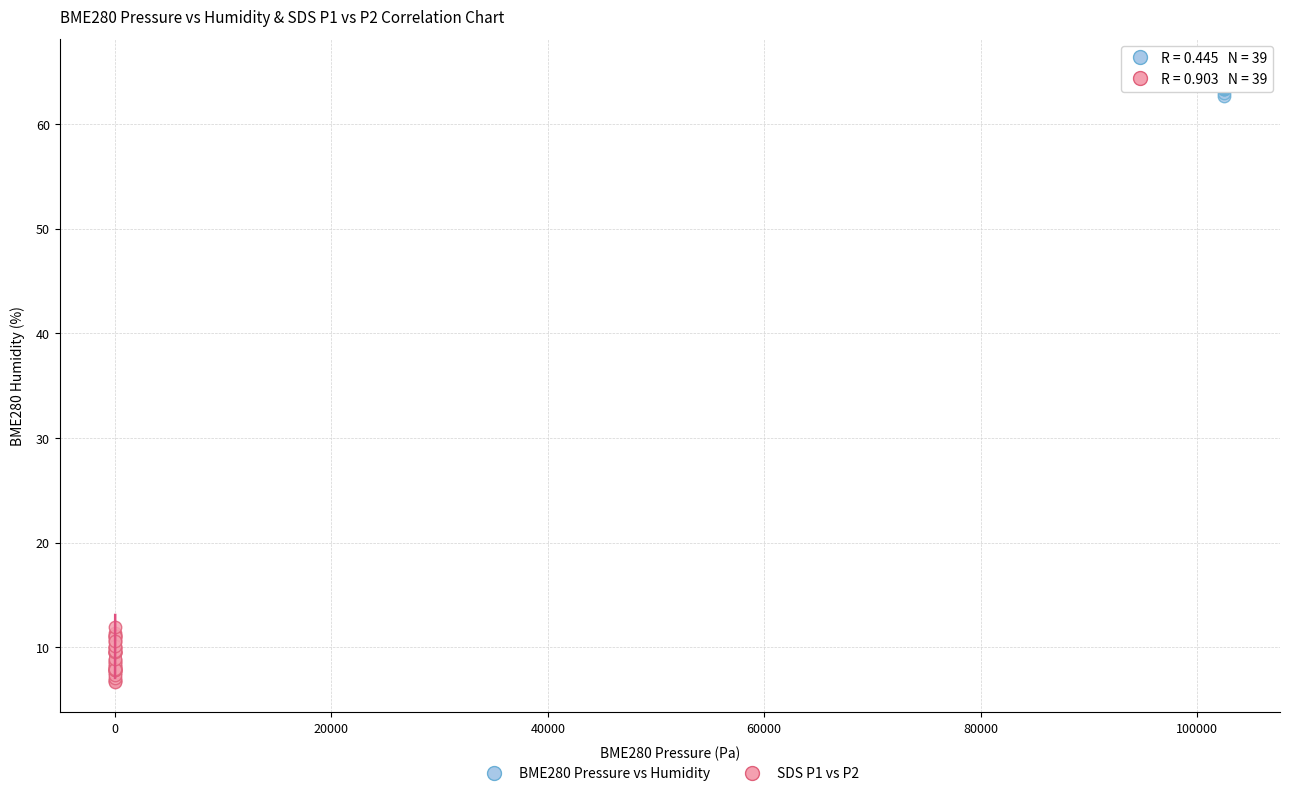

Which series has the widest spread of Y values?

SDS P1 vs P2